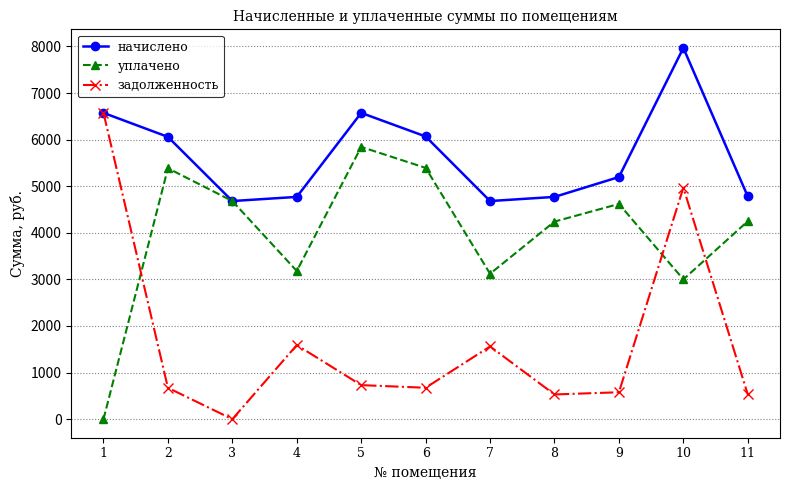

Is it true that начислено equals 6745.1 at 3?

False